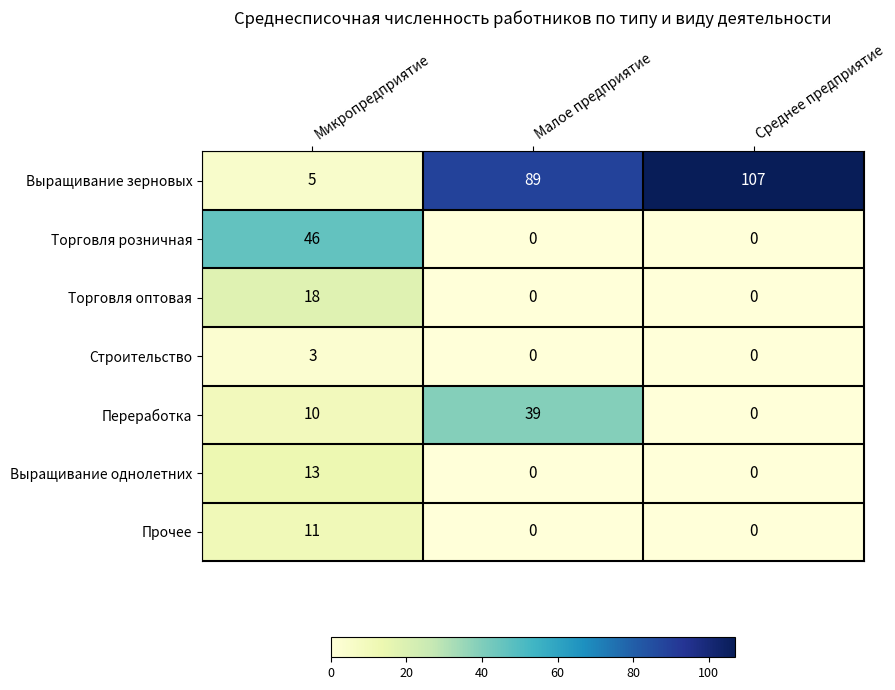

Which series has the largest range (max minus min)?

Выращивание зерновых